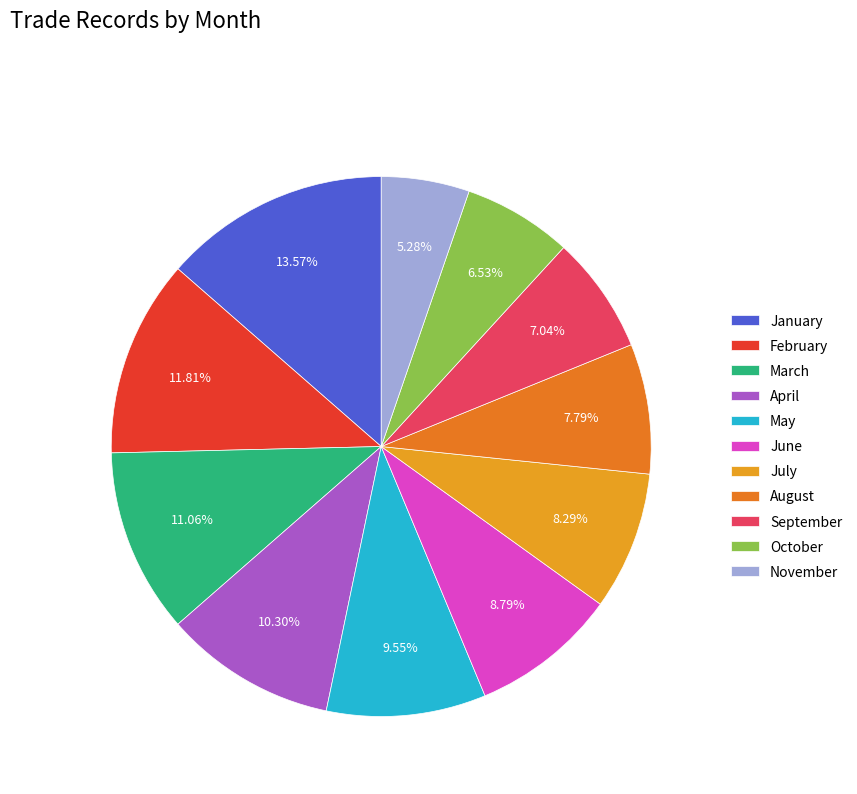

Count the number of slices in the pie.

11